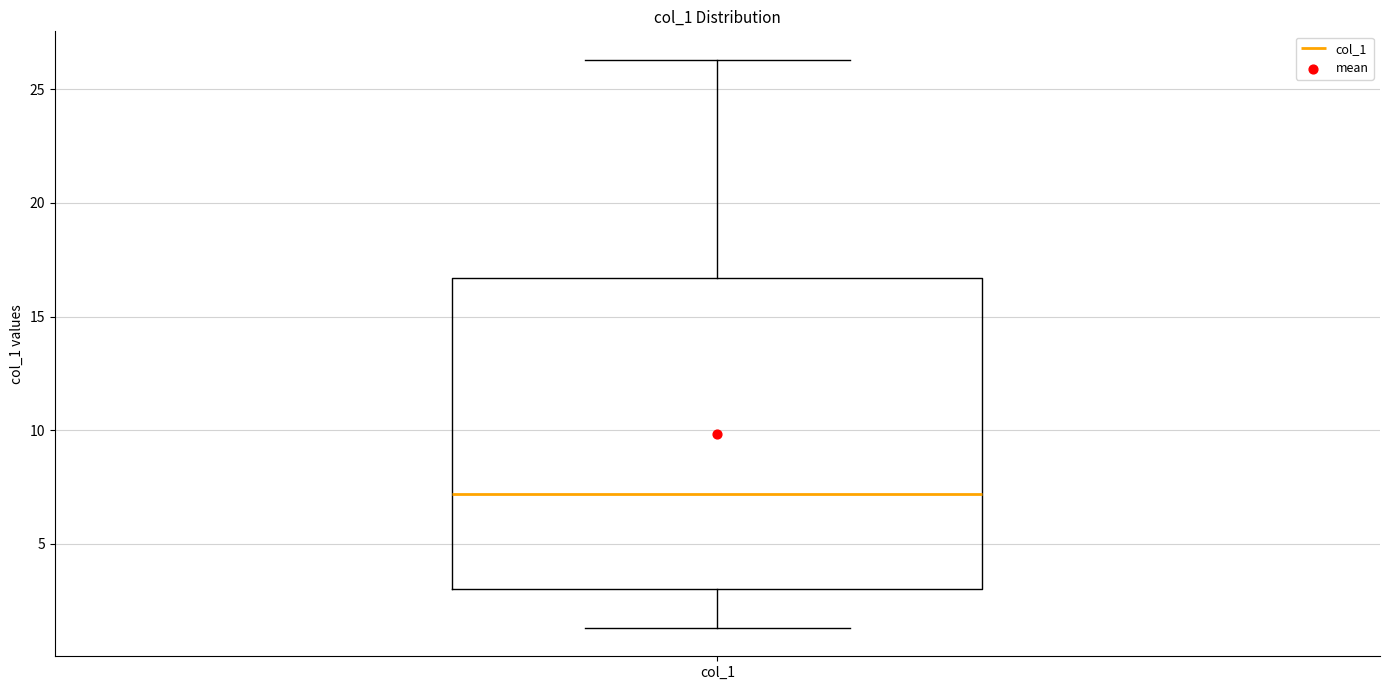

Read this box plot against the y-axis: the position of the median line, the range covered by the box, and the ends of both whiskers. The values are not printed on the chart, so give them approximately, as read against the axis.

median 7.0, box 3.0 to 16.5, whiskers 1.5 to 26.5